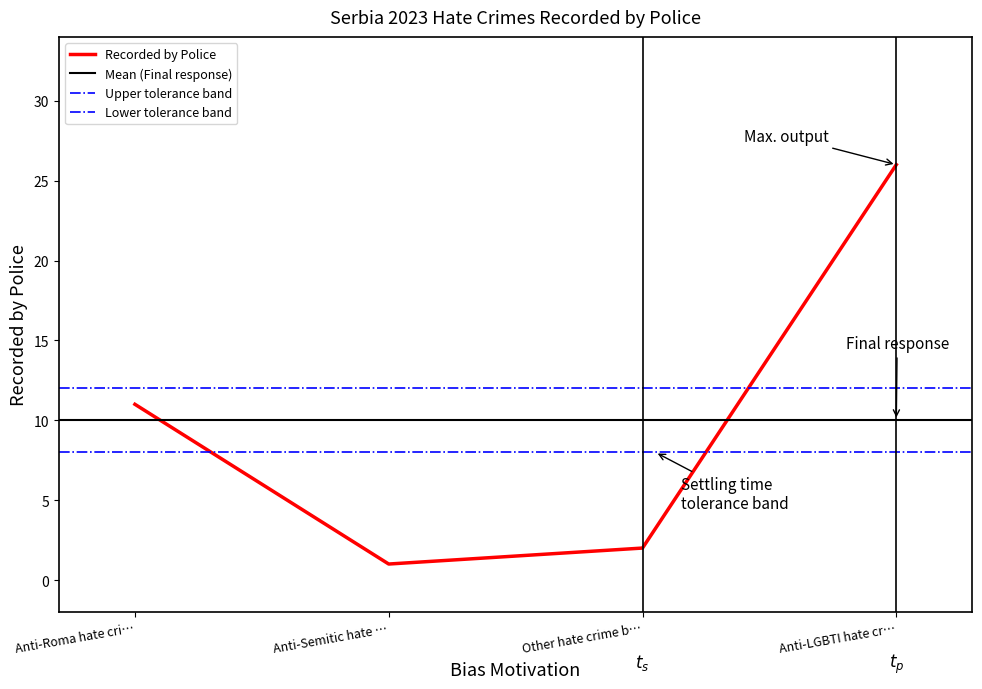

True or false: there are more than 2 points higher than both neighbors.

False